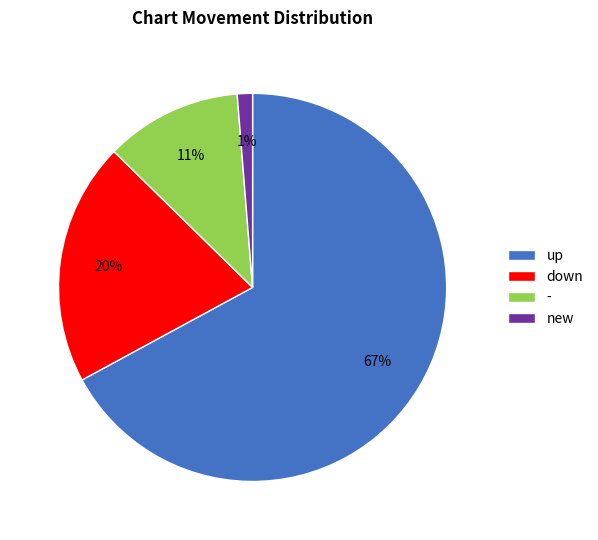

Count the number of slices in the pie.

4